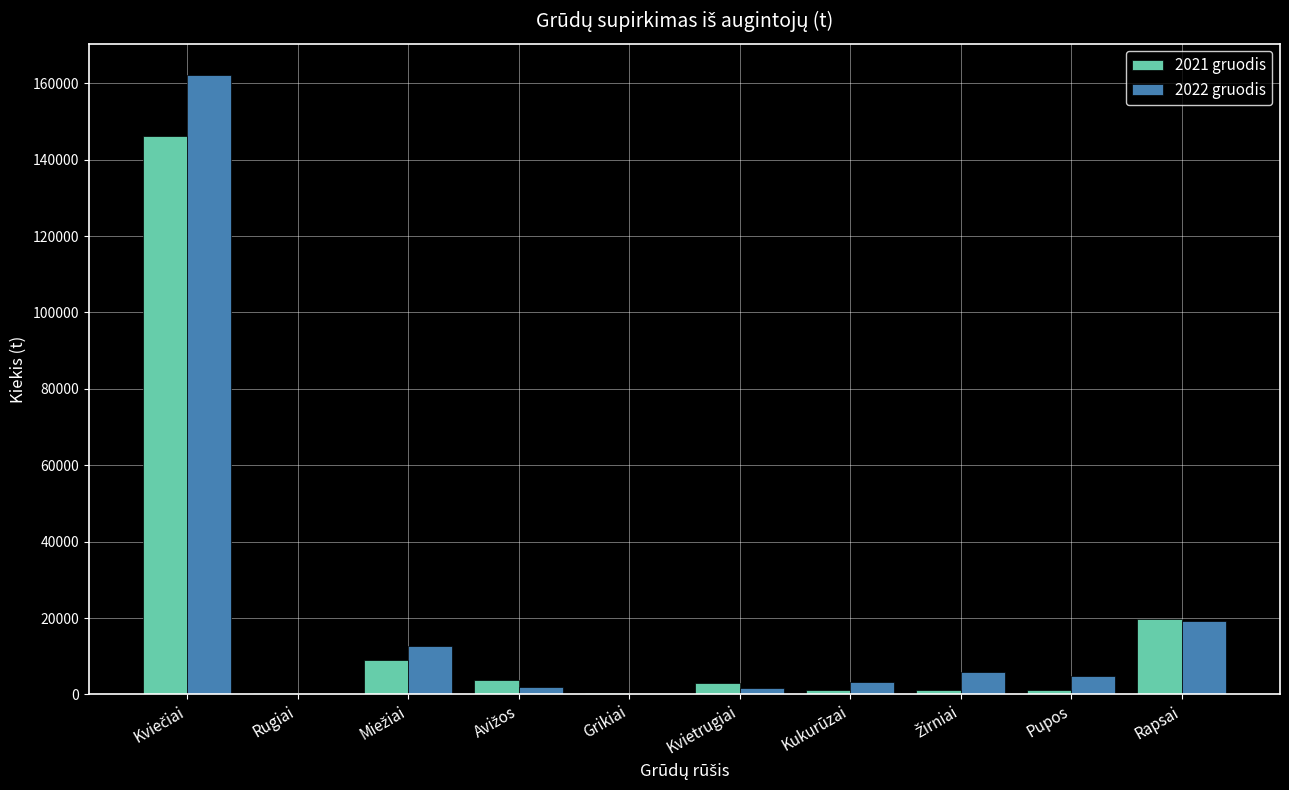

What is the sum of all 2022 gruodis values?

211892.8